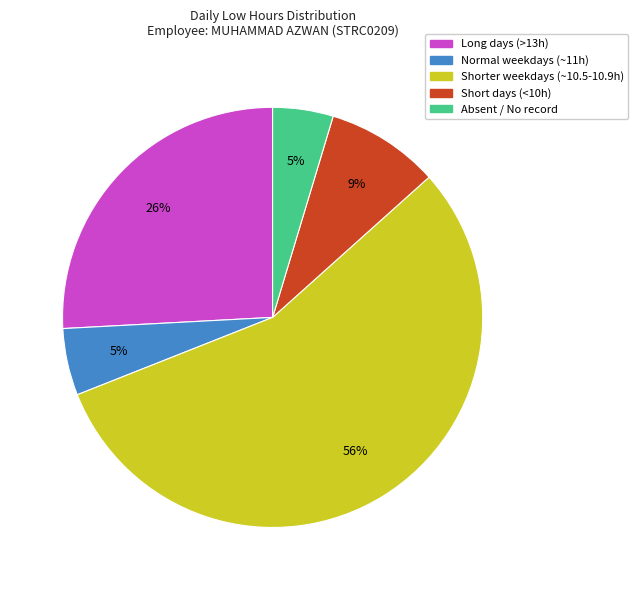

Does any single category account for the majority?

Yes